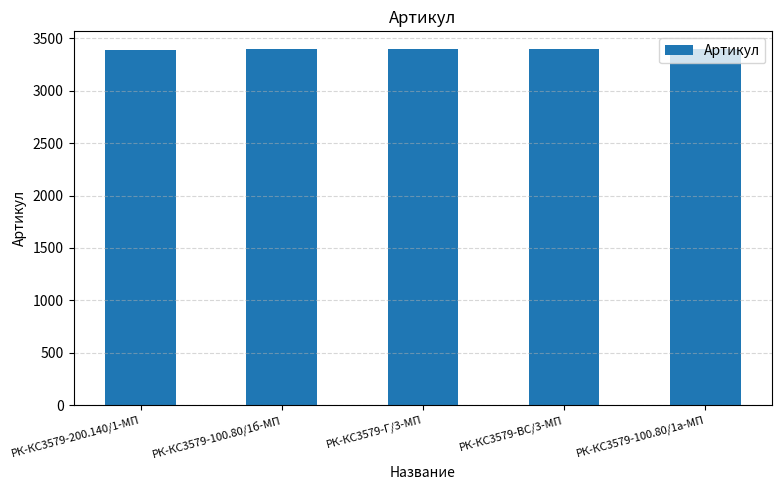

What is the average value?

3395